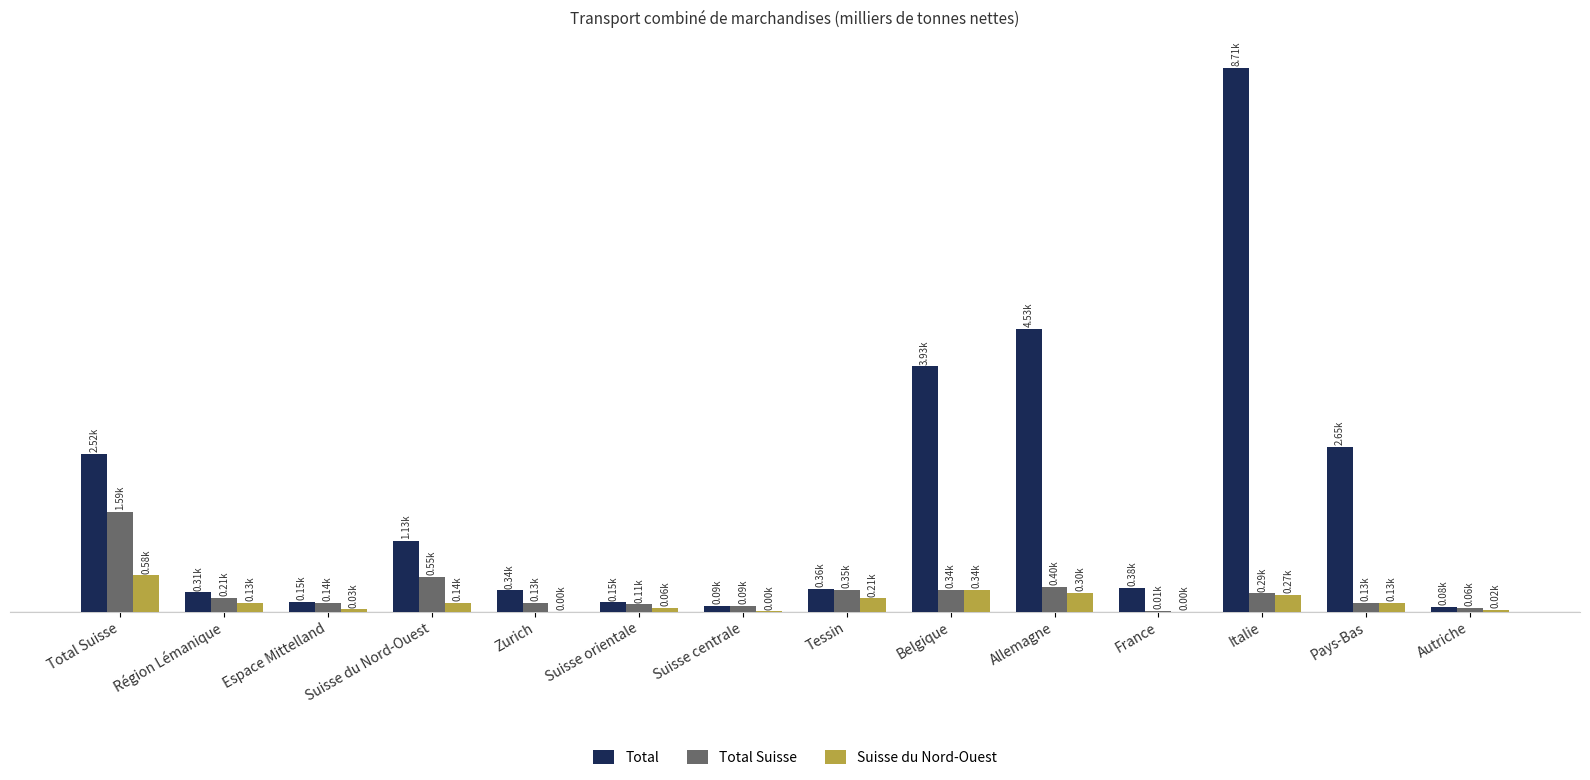

Rank the categories by Suisse du Nord-Ouest value from lowest to highest.

France, Zurich, Suisse centrale, Autriche, Espace Mittelland, Suisse orientale, Région Lémanique, Pays-Bas, Suisse du Nord-Ouest, Tessin, Italie, Allemagne, Belgique, Total Suisse